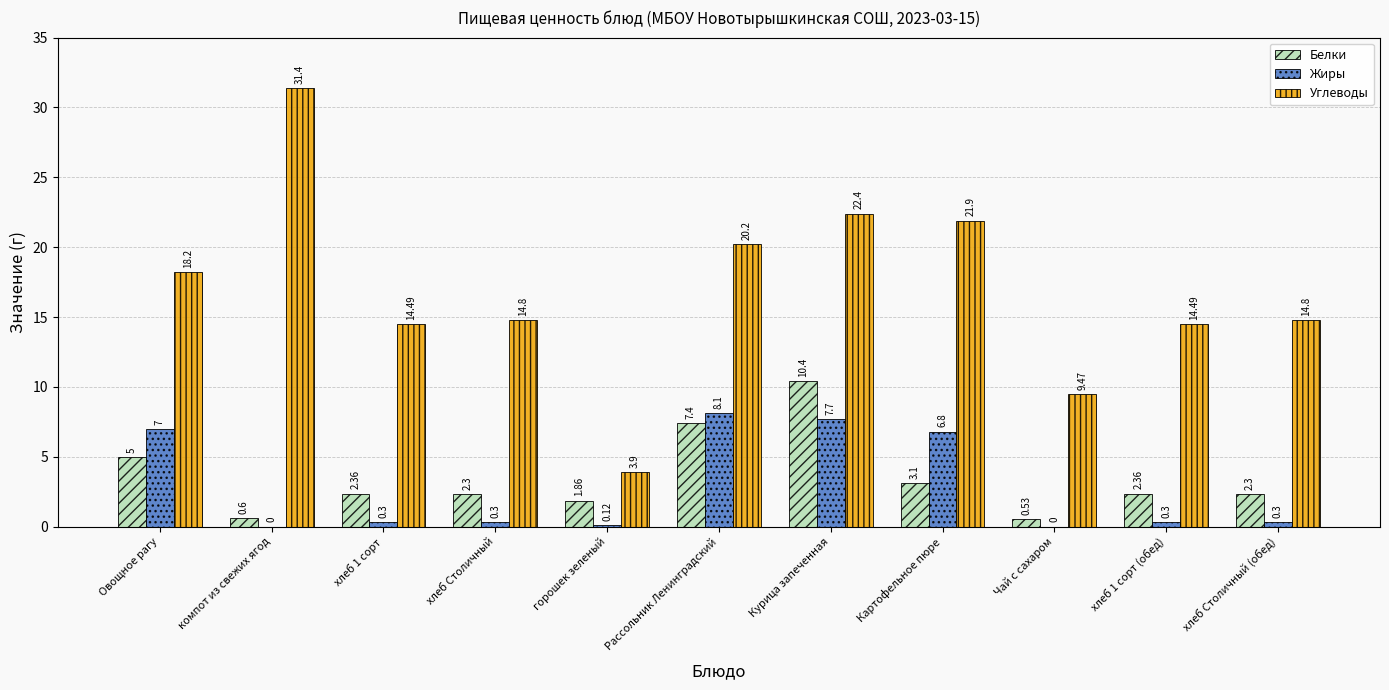

At which category does the chart reach its peak across all series?

компот из свежих ягод